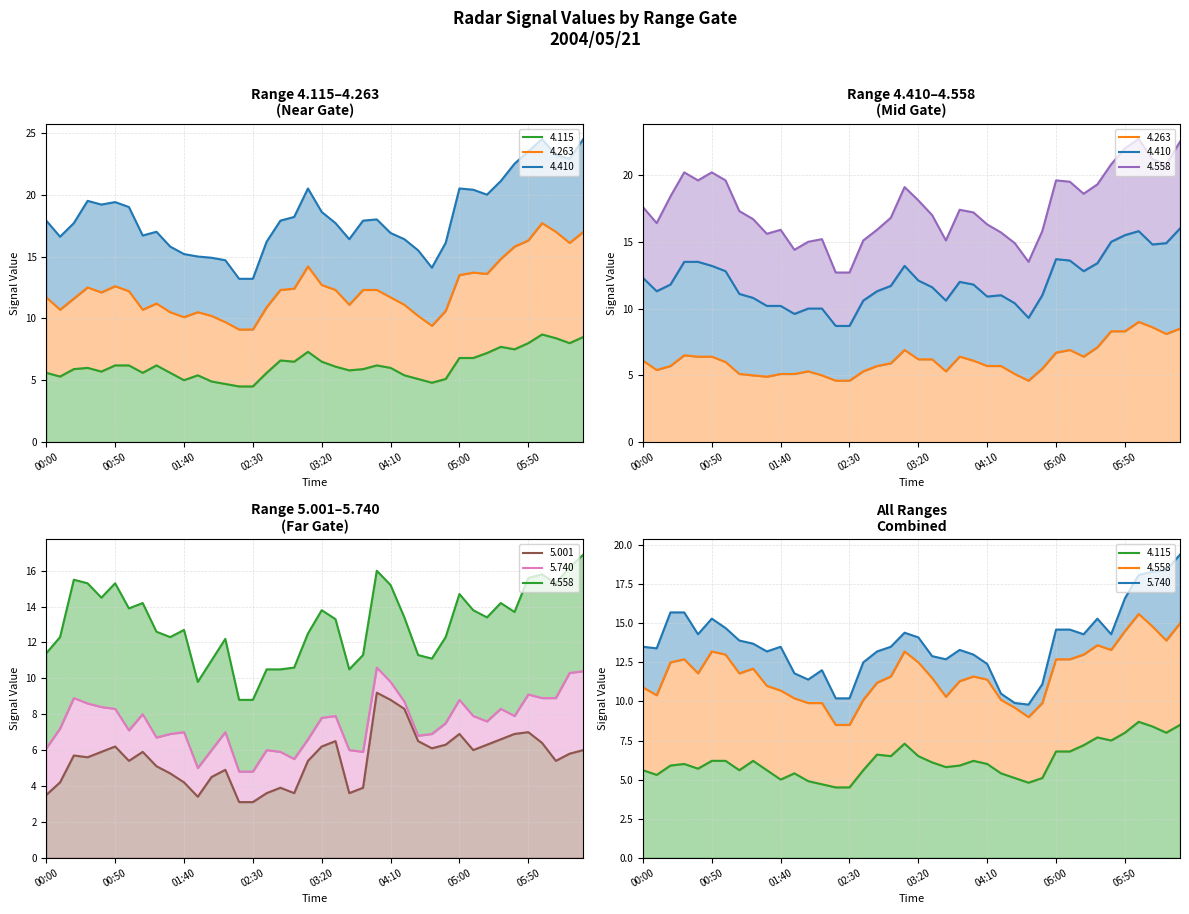

What is the value of the 4.263 point at the 7th from the left?

6.0